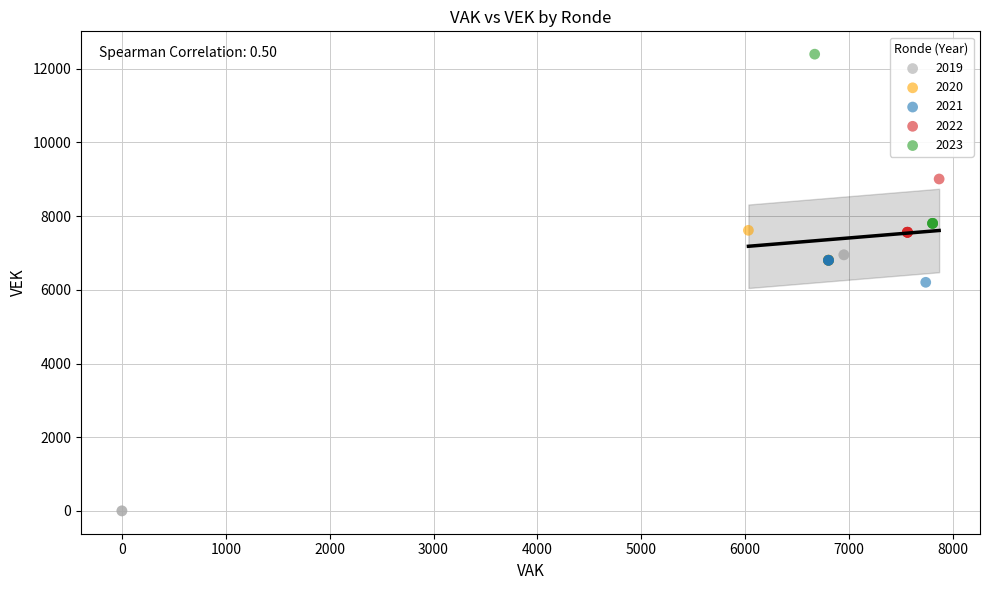

What are all the series names shown in the legend?

2019, 2020, 2021, 2022, 2023